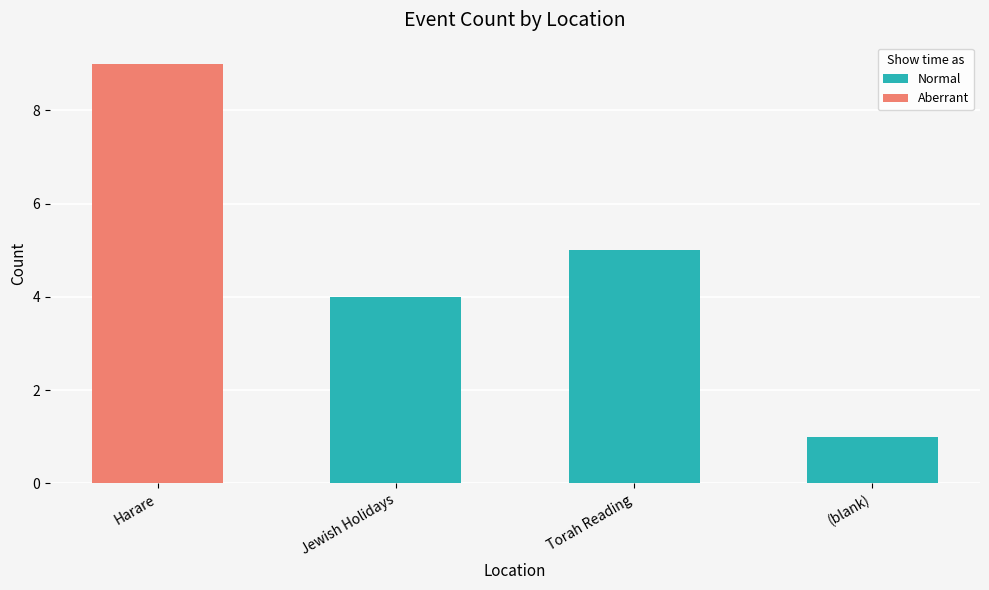

At which category is the sum across all series the highest?

Harare